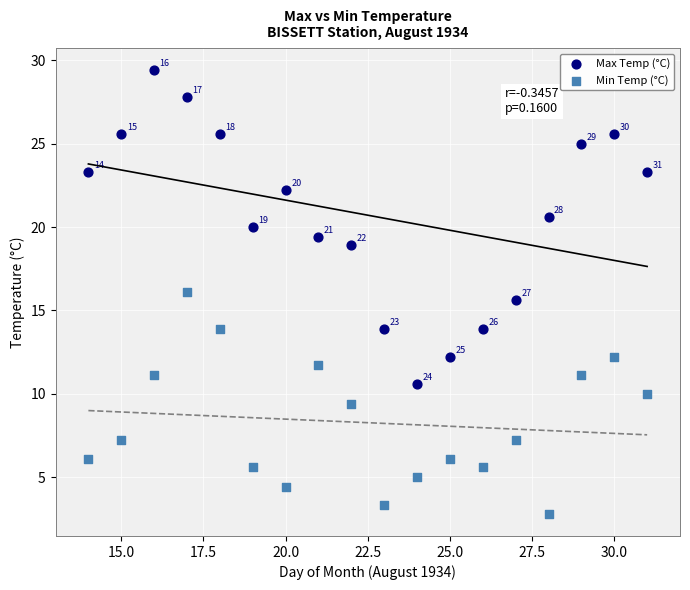

Across all data points, what is the range of Y values (max minus min)?

26.6